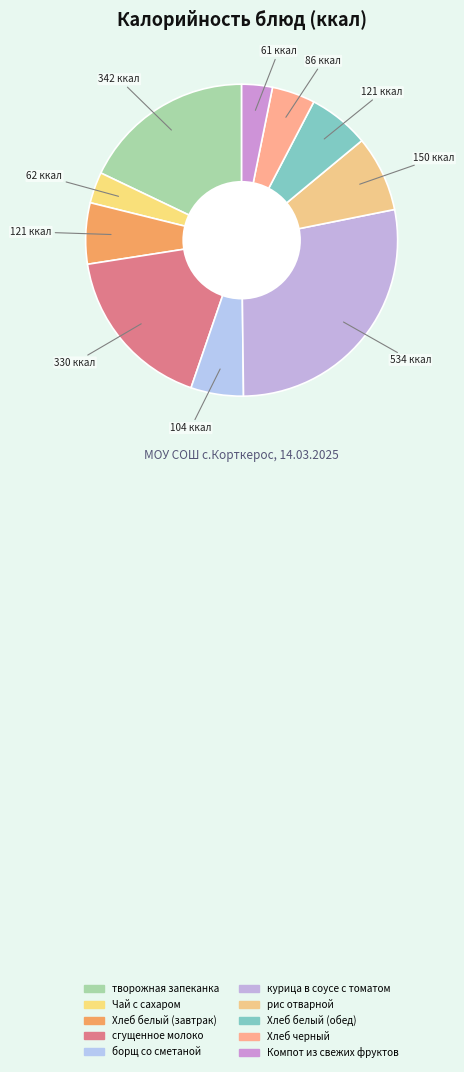

How many segments does this pie chart have?

10